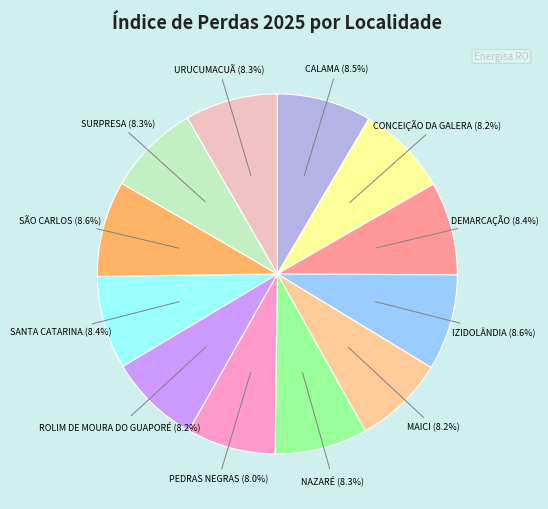

How many segments does this pie chart have?

12